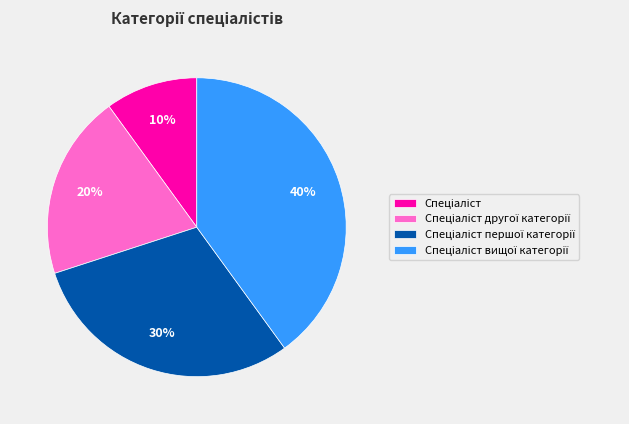

To the nearest percent, what is the average slice percentage?

25%